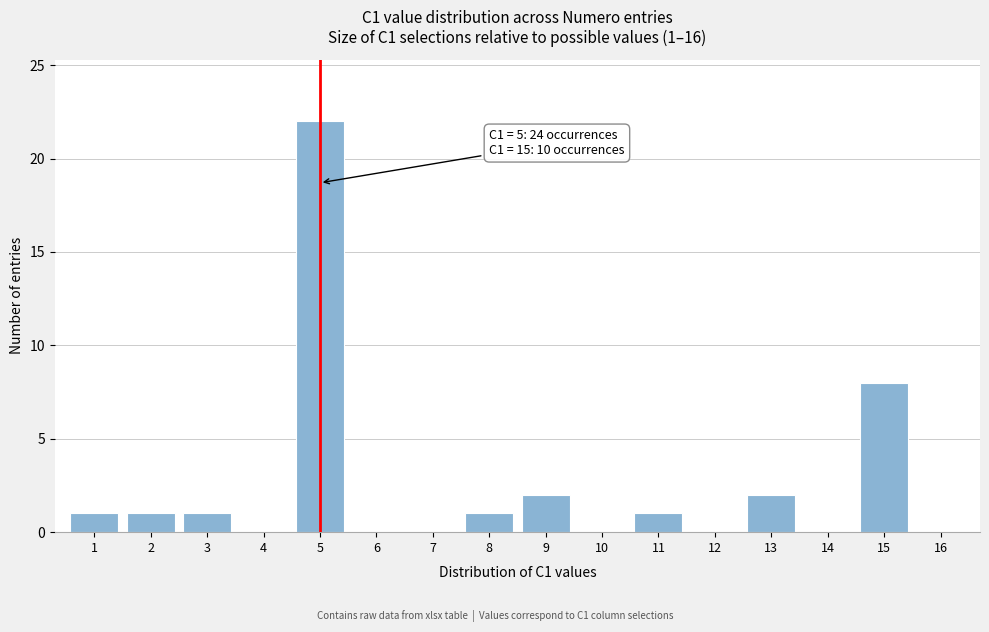

Which range on the x-axis has the tallest bar?

4.5 to 5.5